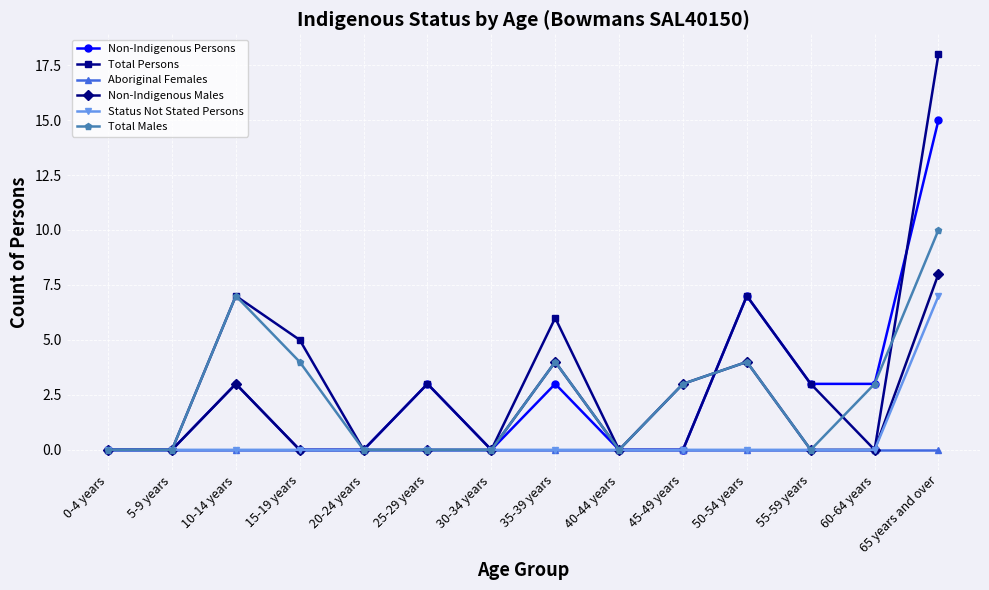

What is the difference between the maximum and minimum values in the Total Persons series?

18